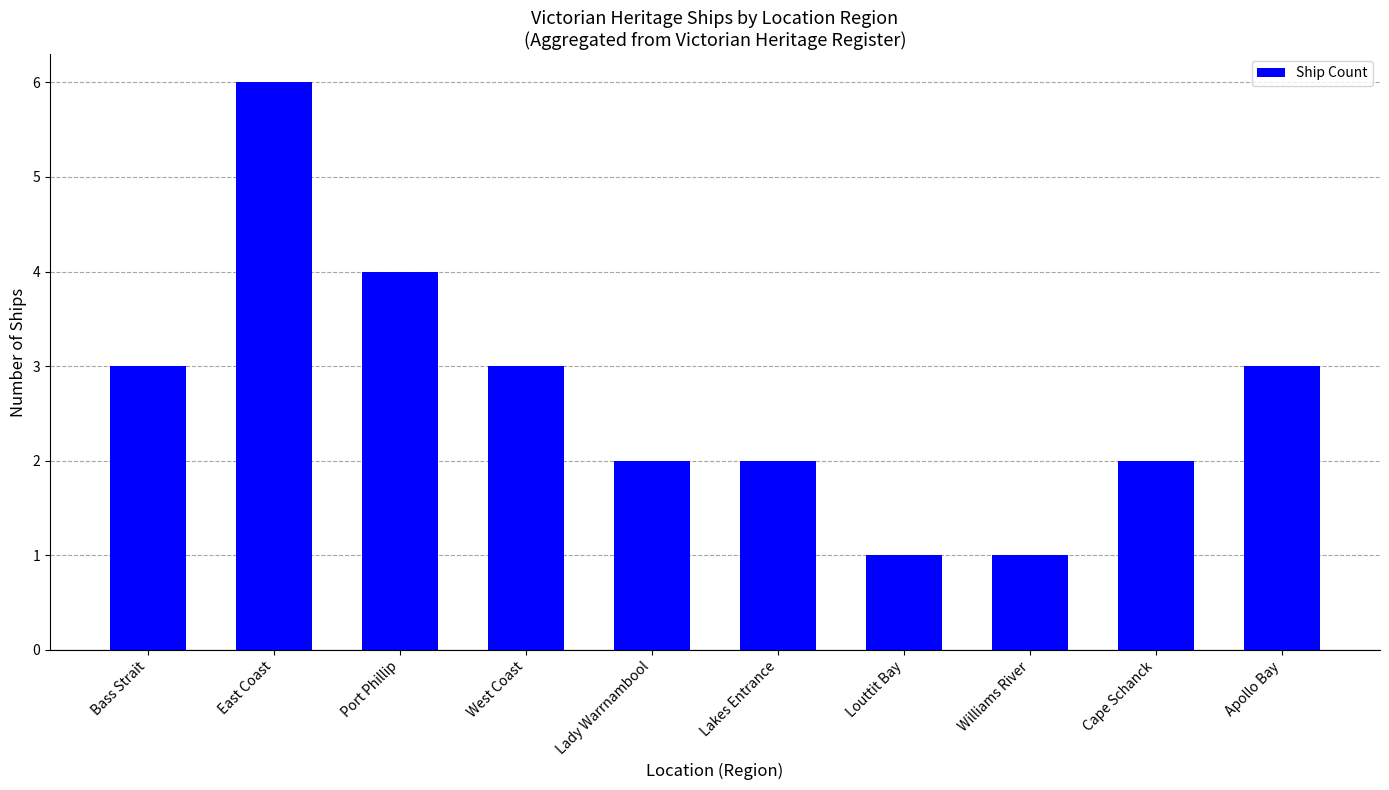

At which category does the chart reach its peak across all series?

East Coast